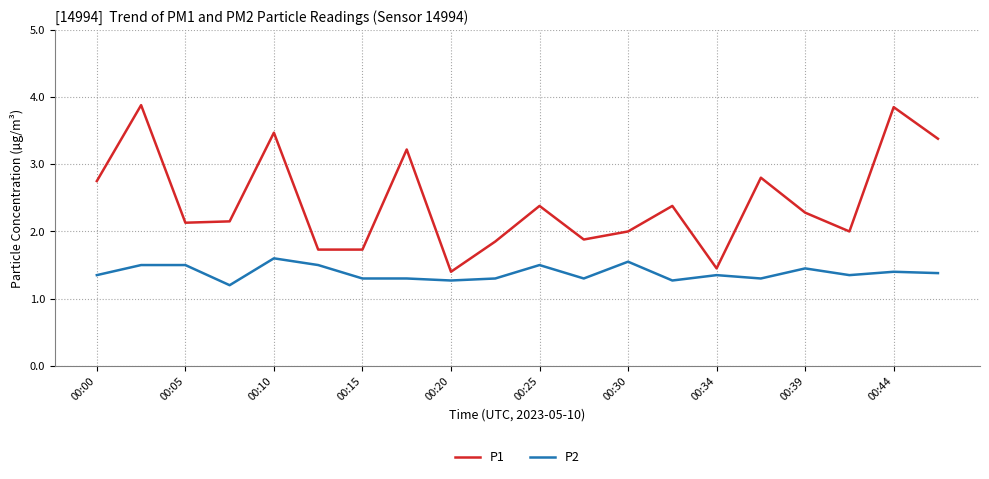

Rank the series by their maximum value, from highest to lowest.

P1, P2